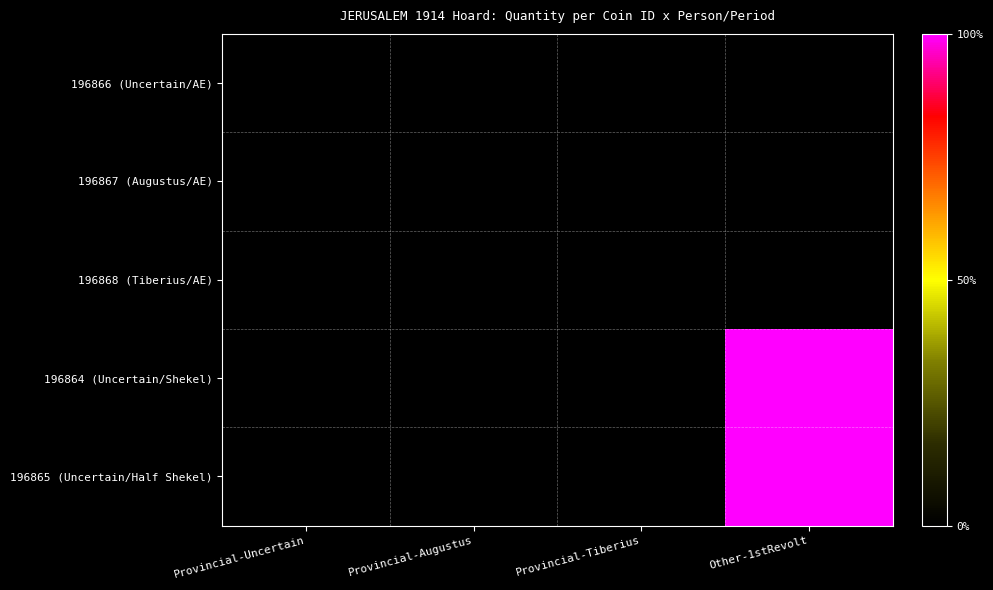

Which series has the largest range (max minus min)?

196864 (Uncertain/Shekel)